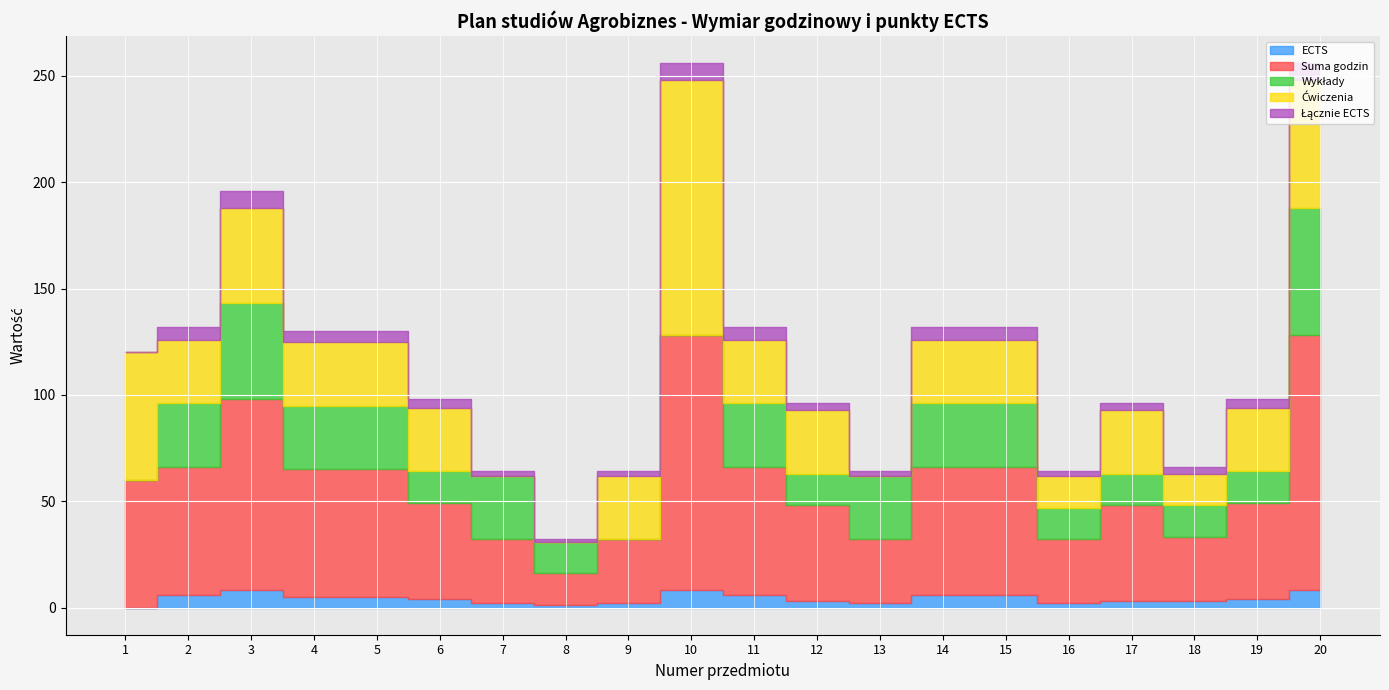

In ECTS, how many points are lower than both neighbors (excluding endpoints)?

3